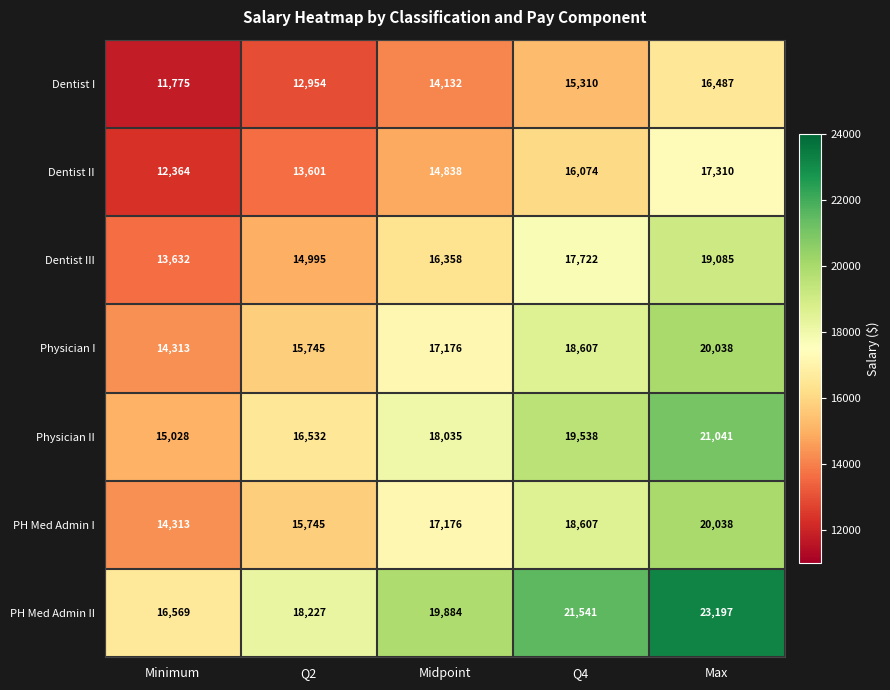

Rank the categories by Dentist I value from highest to lowest.

Max, Q4, Midpoint, Q2, Minimum